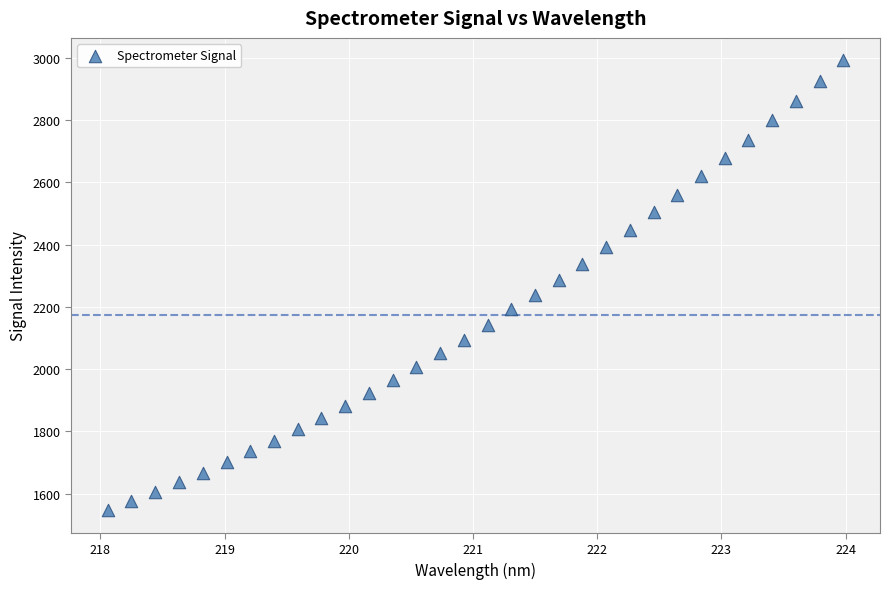

What is the range of Y values (max minus min)?

1445.8